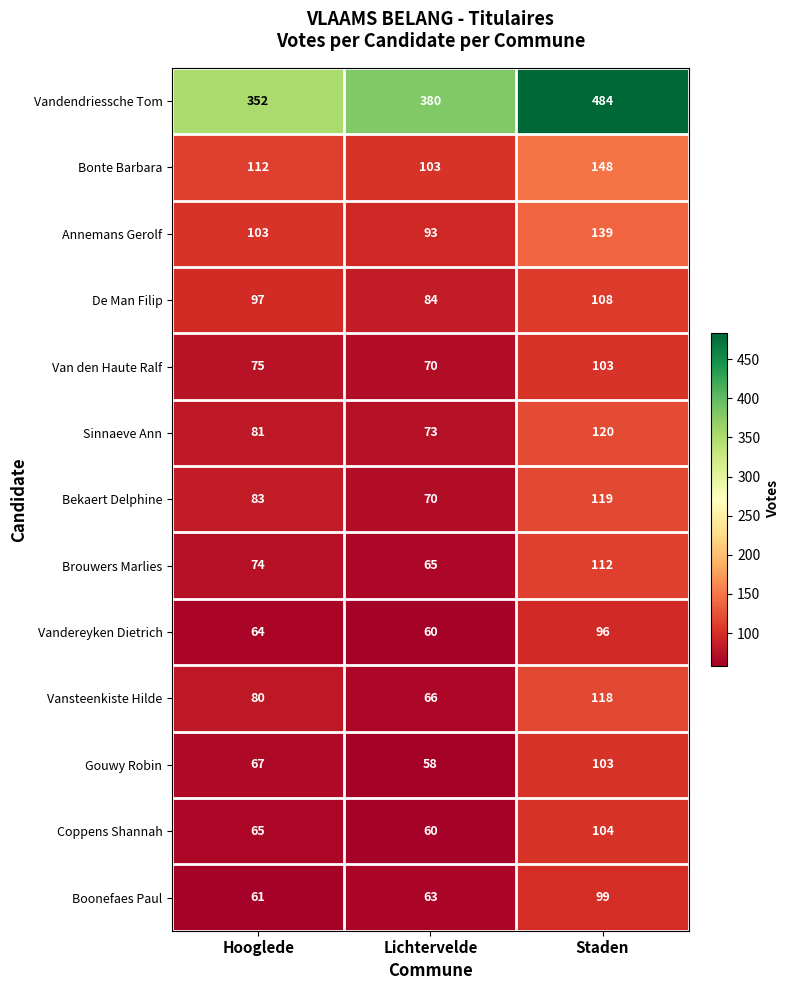

Which series has the largest total across all categories?

Vandendriessche Tom